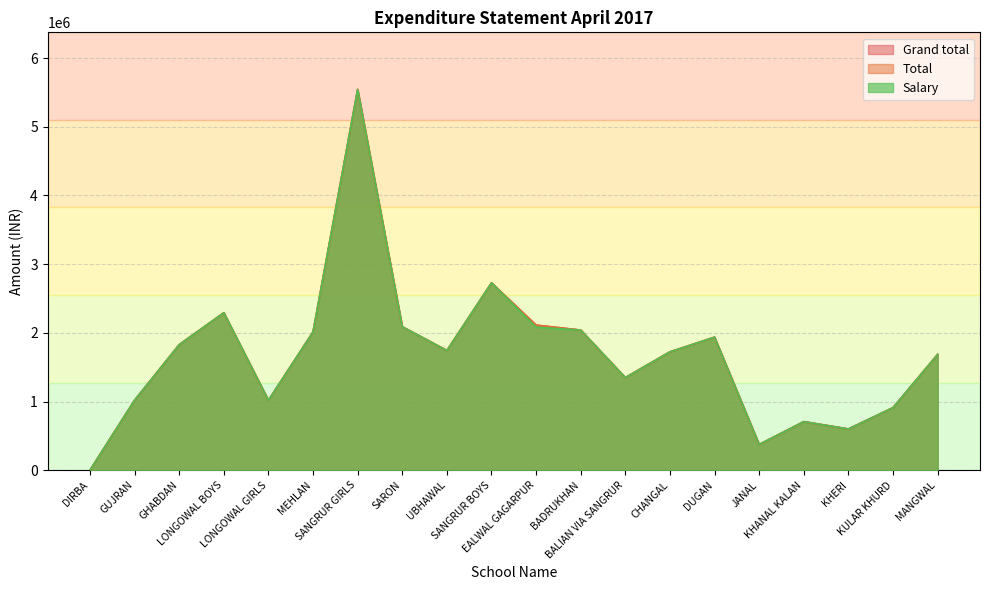

Reading left to right, list all the values displayed in this chart.

Salary: DIRBA=0	GUJRAN=1018716	GHABDAN=1827550	LONGOWAL BOYS=2292239	LONGOWAL GIRLS=1017592	MEHLAN=2012101	SANGRUR GIRLS=5543133	SARON=2088691	UBHAWAL=1742370	SANGRUR BOYS=2727297	EALWAL GAGARPUR=2082680	BADRUKHAN=2039732	BALIAN VIA SANGRUR=1348005	CHANGAL=1722357	DUGAN=1936596	JANAL=374200	KHANAL KALAN=706723	KHERI=600080	KULAR KHURD=910453	MANGWAL=1685141
Total: DIRBA=0	GUJRAN=1018716	GHABDAN=1827550	LONGOWAL BOYS=2292239	LONGOWAL GIRLS=1017592	MEHLAN=2012101	SANGRUR GIRLS=5543133	SARON=2088691	UBHAWAL=1742370	SANGRUR BOYS=2727297	EALWAL GAGARPUR=2111634	BADRUKHAN=2039732	BALIAN VIA SANGRUR=1348005	CHANGAL=1722357	DUGAN=1936596	JANAL=374200	KHANAL KALAN=706723	KHERI=600080	KULAR KHURD=910453	MANGWAL=1685141
Grand total: DIRBA=0	GUJRAN=1018716	GHABDAN=1827550	LONGOWAL BOYS=2292239	LONGOWAL GIRLS=1017592	MEHLAN=2012101	SANGRUR GIRLS=5543133	SARON=2088691	UBHAWAL=1742370	SANGRUR BOYS=2727297	EALWAL GAGARPUR=2111634	BADRUKHAN=2039732	BALIAN VIA SANGRUR=1348005	CHANGAL=1722357	DUGAN=1936596	JANAL=374200	KHANAL KALAN=706723	KHERI=600080	KULAR KHURD=910453	MANGWAL=1685141